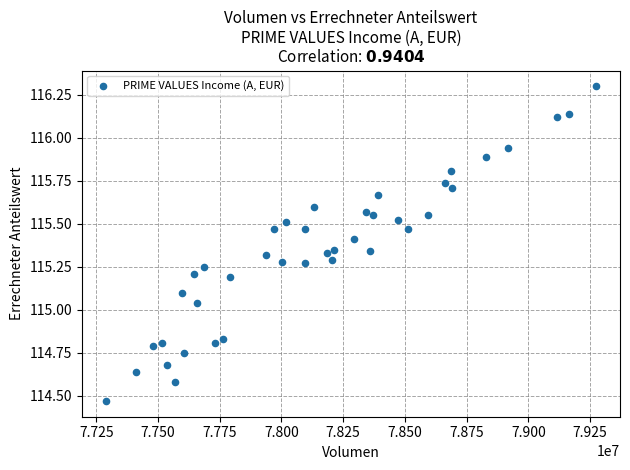

What is the range of Y values (max minus min)?

1.8